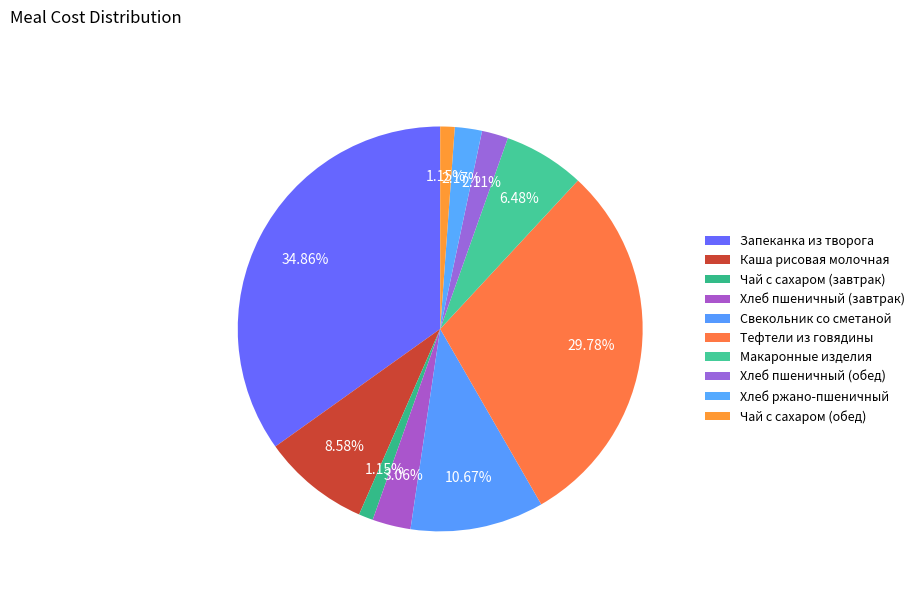

Rank the categories by value from highest to lowest.

Запеканка из творога, Тефтели из говядины, Свекольник со сметаной, Каша рисовая молочная, Макаронные изделия, Хлеб пшеничный (завтрак), Хлеб ржано-пшеничный, Хлеб пшеничный (обед), Чай с сахаром (завтрак), Чай с сахаром (обед)